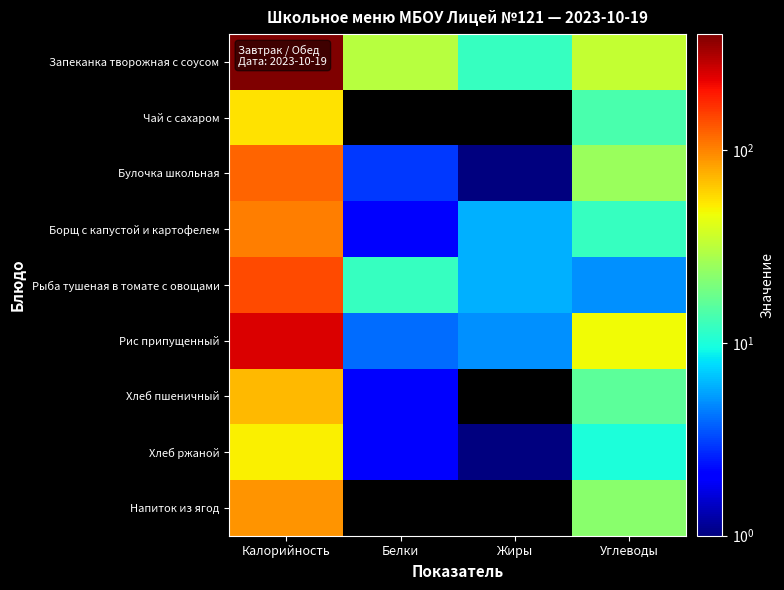

Rank the series at Жиры from lowest to highest value.

Чай с сахаром, Хлеб пшеничный, Напиток из ягод, Булочка школьная, Хлеб ржаной, Рис припущенный, Борщ с капустой и картофелем, Рыба тушеная в томате с овощами, Запеканка творожная с соусом